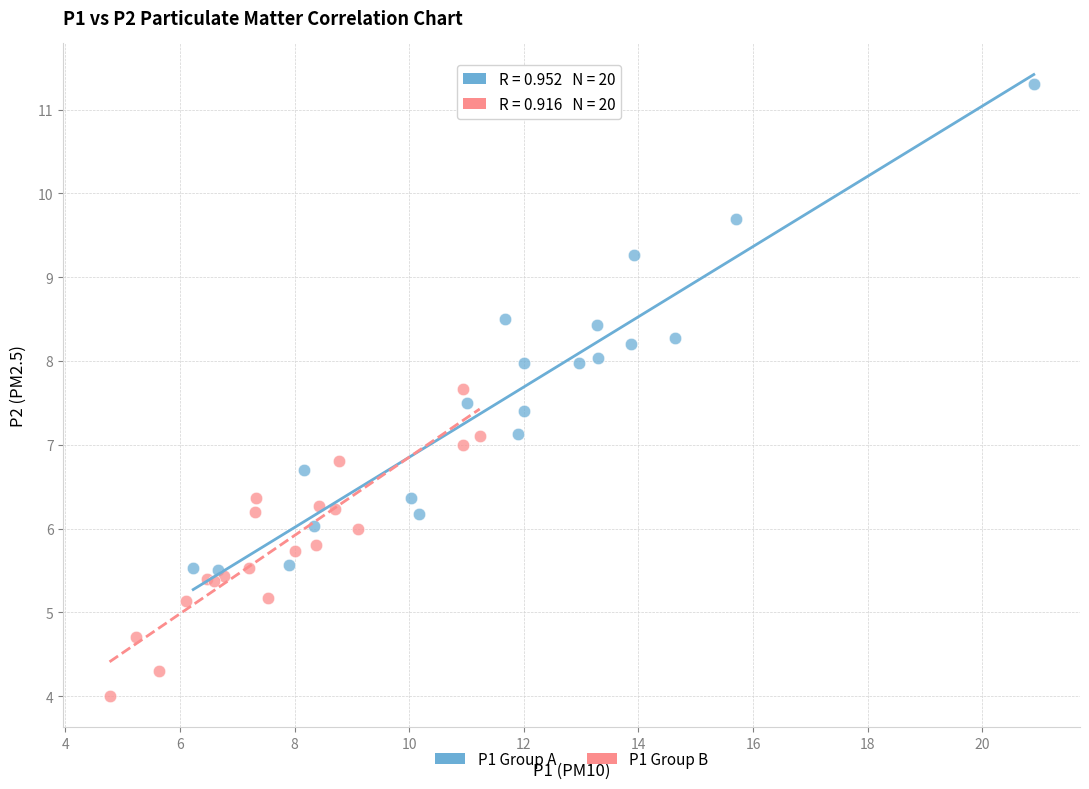

Which series has the largest Y range (max minus min)?

P1 Group A